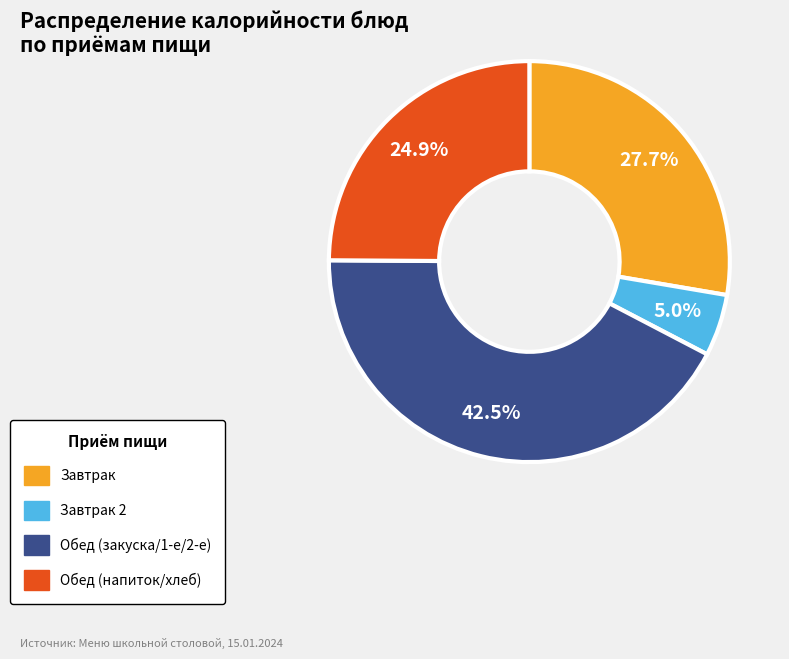

Does any single category account for the majority?

No